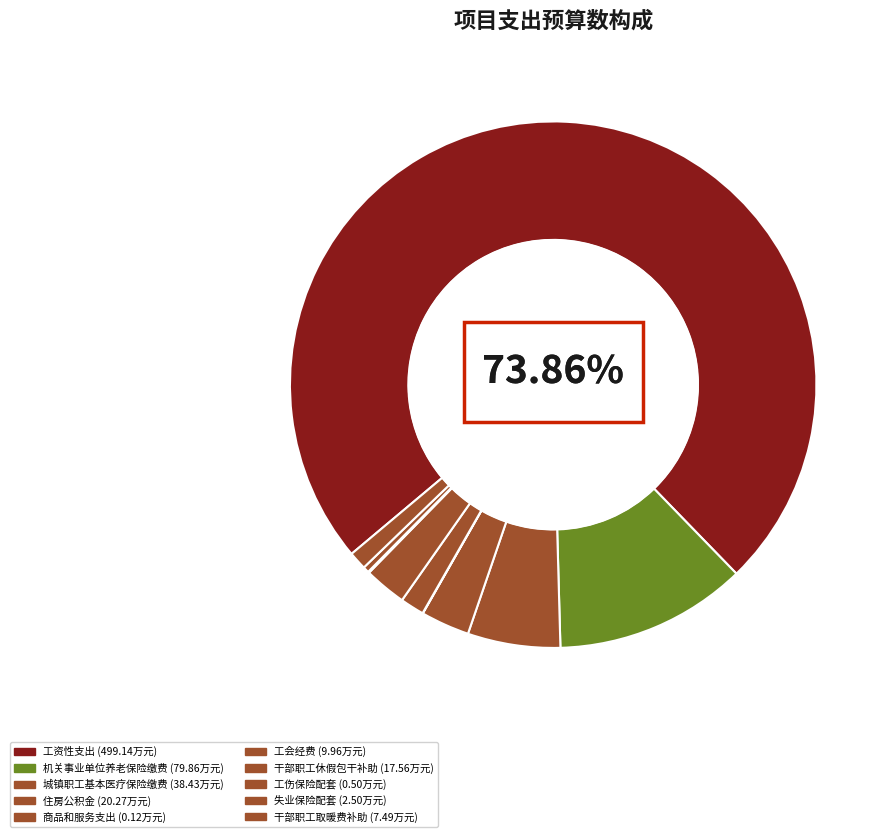

Count the number of slices in the pie.

10